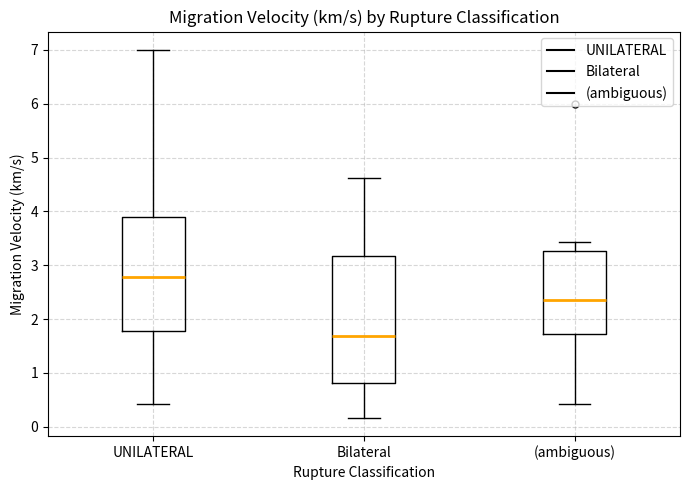

Which box has the highest median line?

UNILATERAL